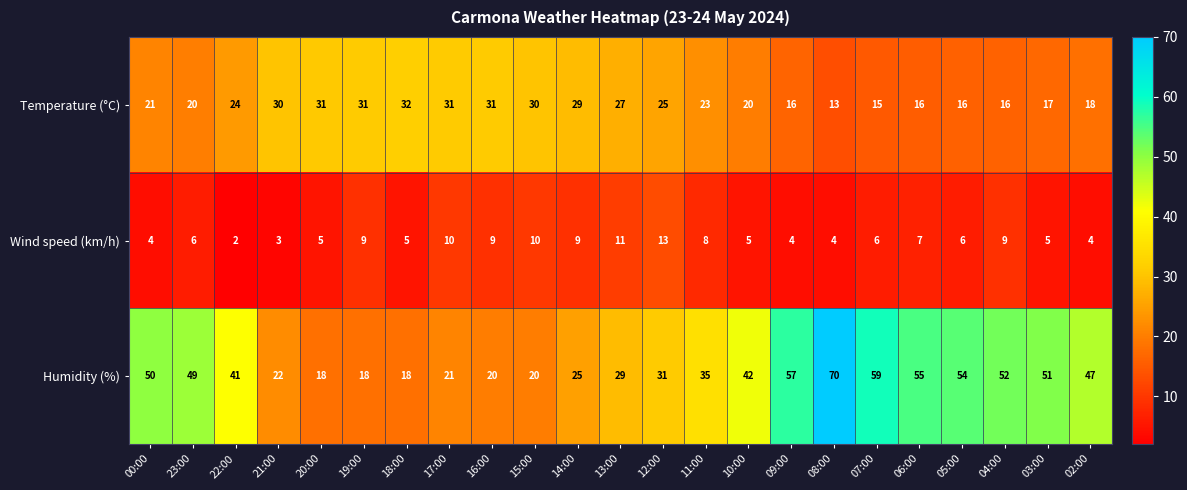

Count the number of data series in this chart.

3